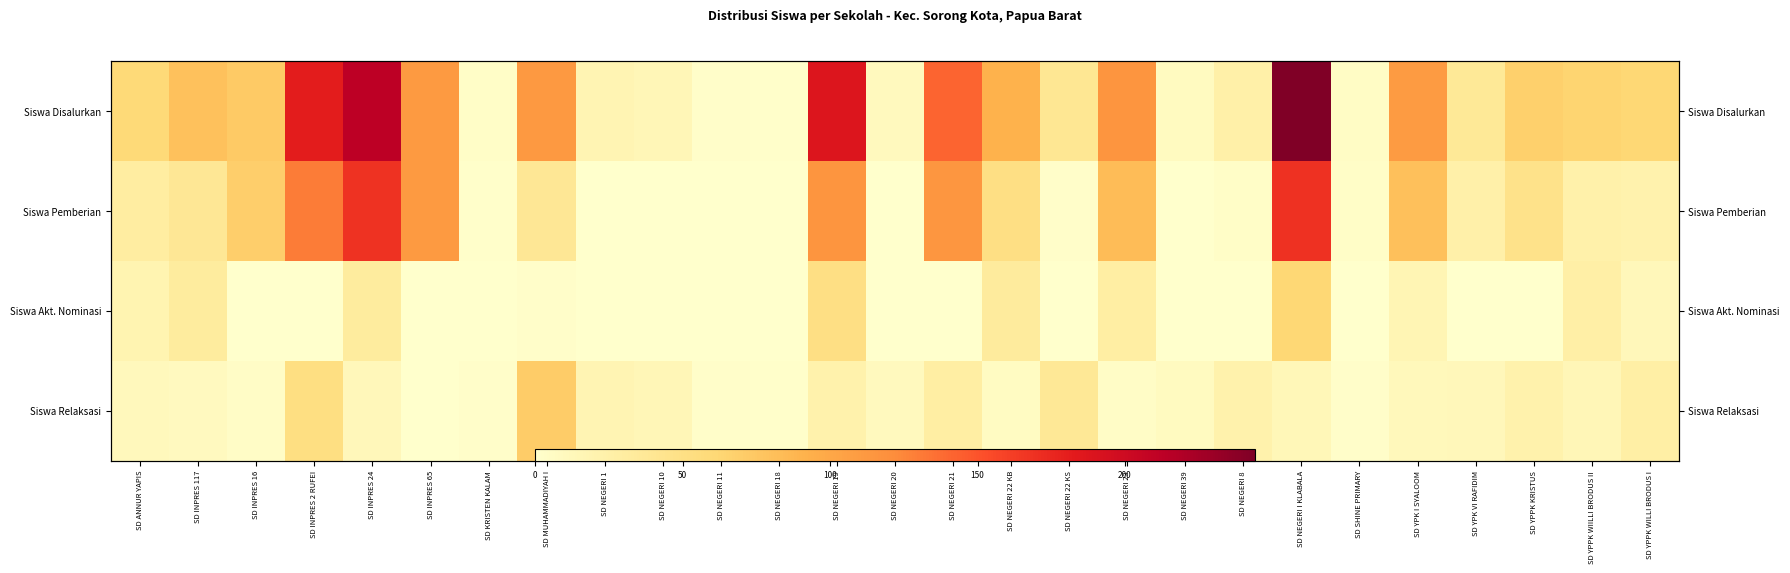

Rank the series by their maximum value, from lowest to highest.

Siswa Akt. Nominasi, Siswa Relaksasi, Siswa Pemberian, Siswa Disalurkan